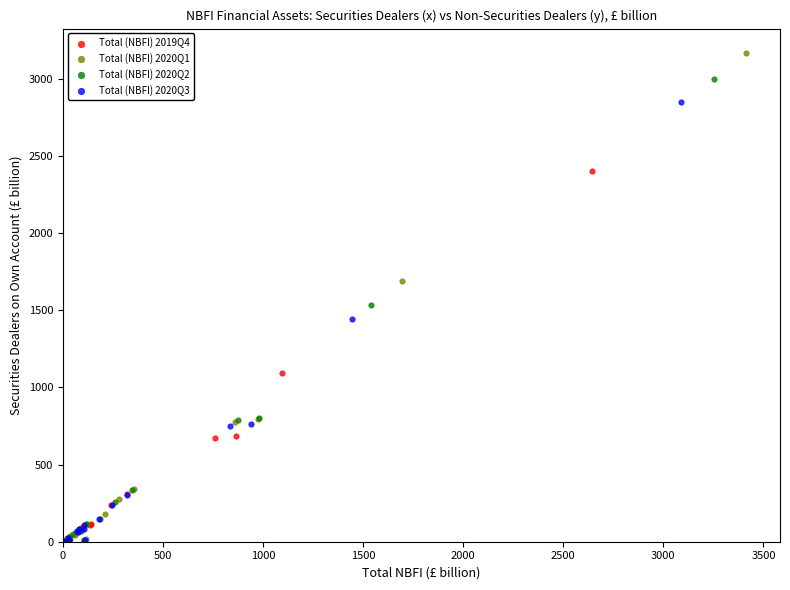

Which series contains the highest Y value?

Total (NBFI) 2020Q1